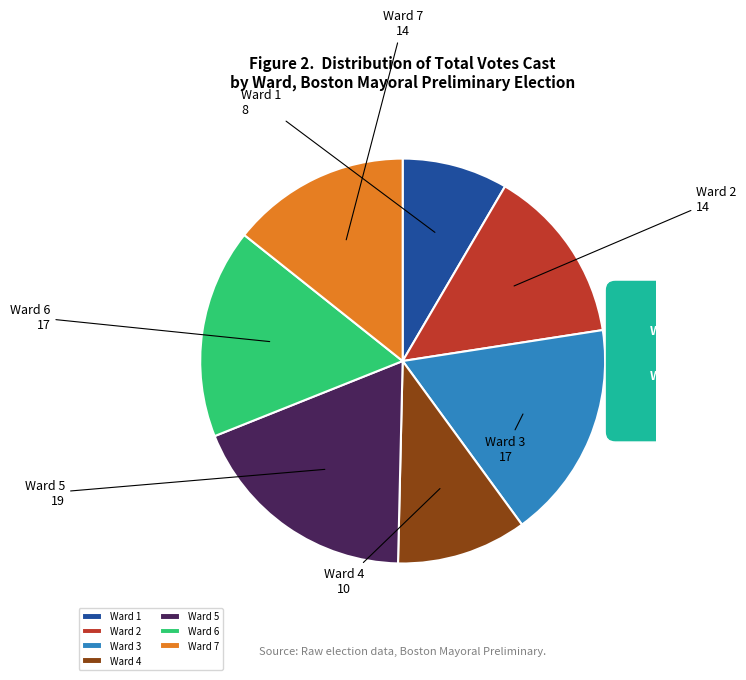

Does any single category account for the majority?

No